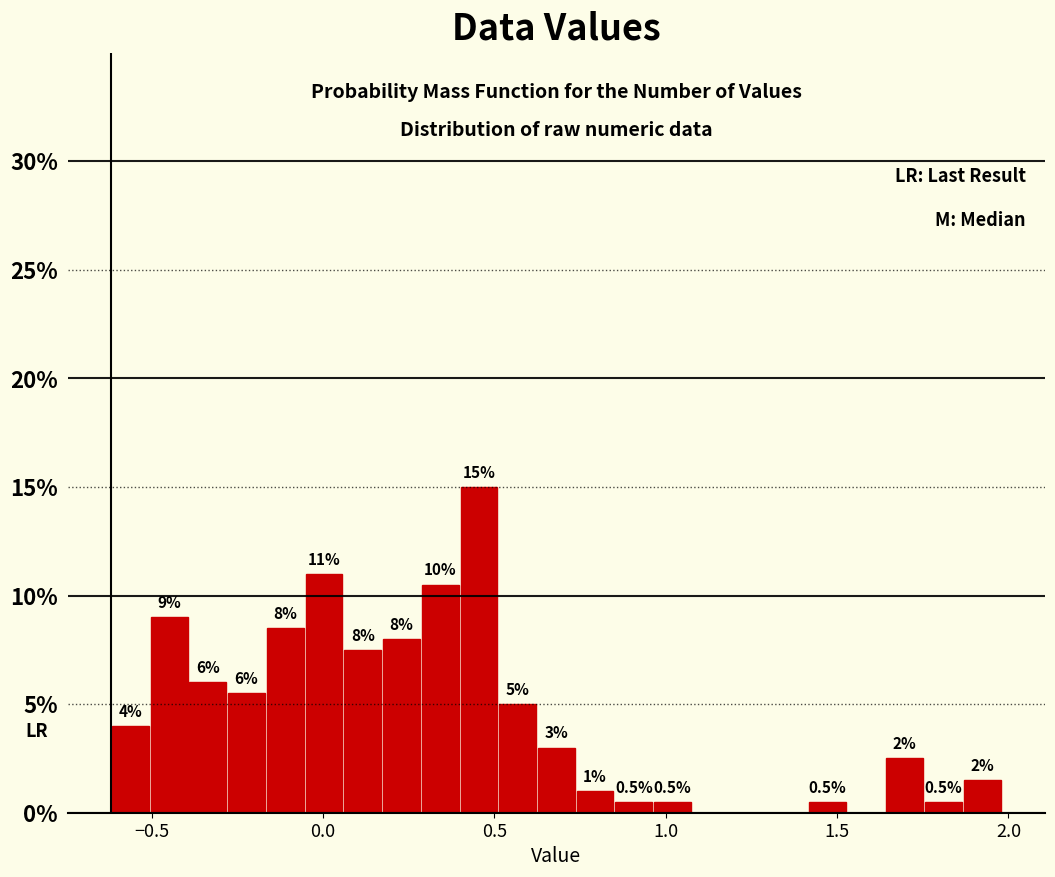

Read against the x-axis, roughly where is the centre of the tallest bar?

0.45